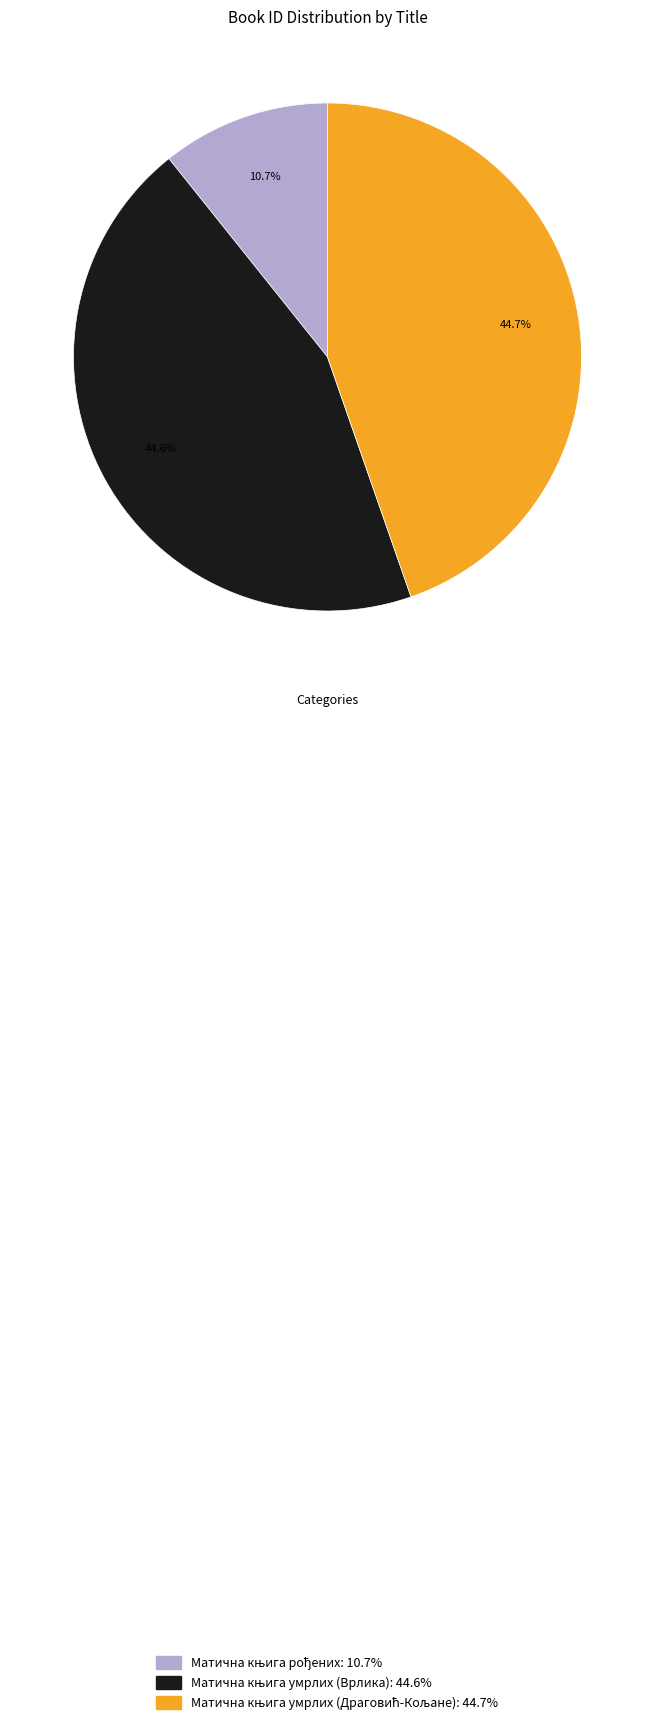

Is there a majority slice in this chart?

No